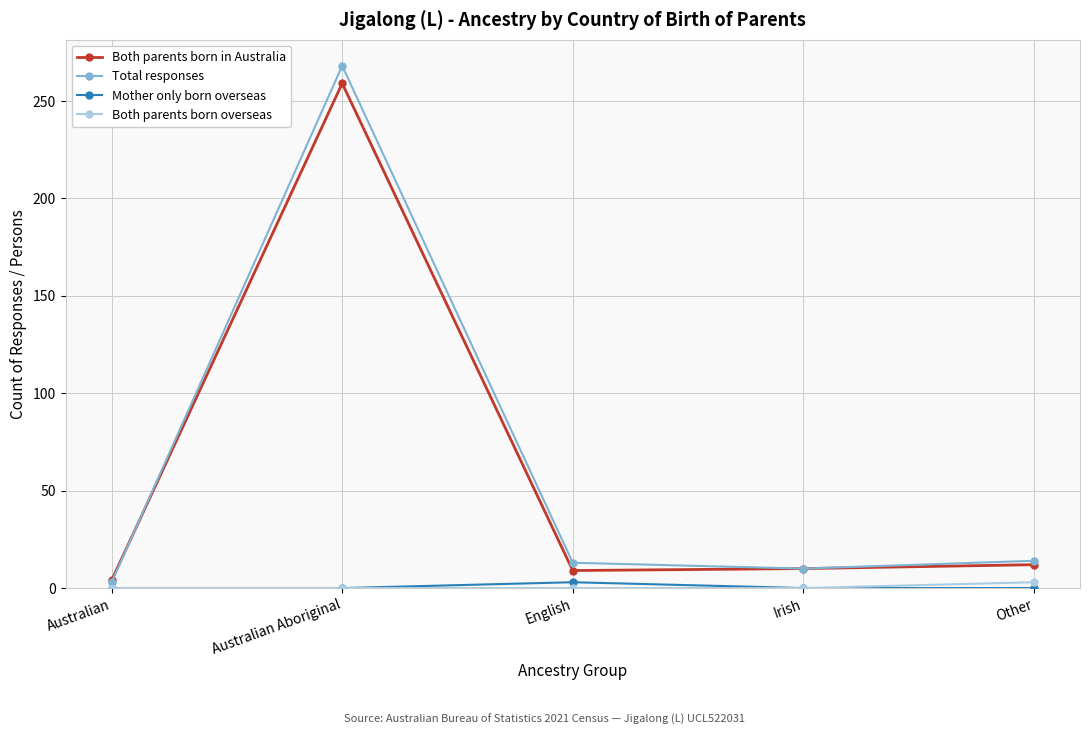

At which category does Both parents born in Australia reach its first local peak?

Australian Aboriginal